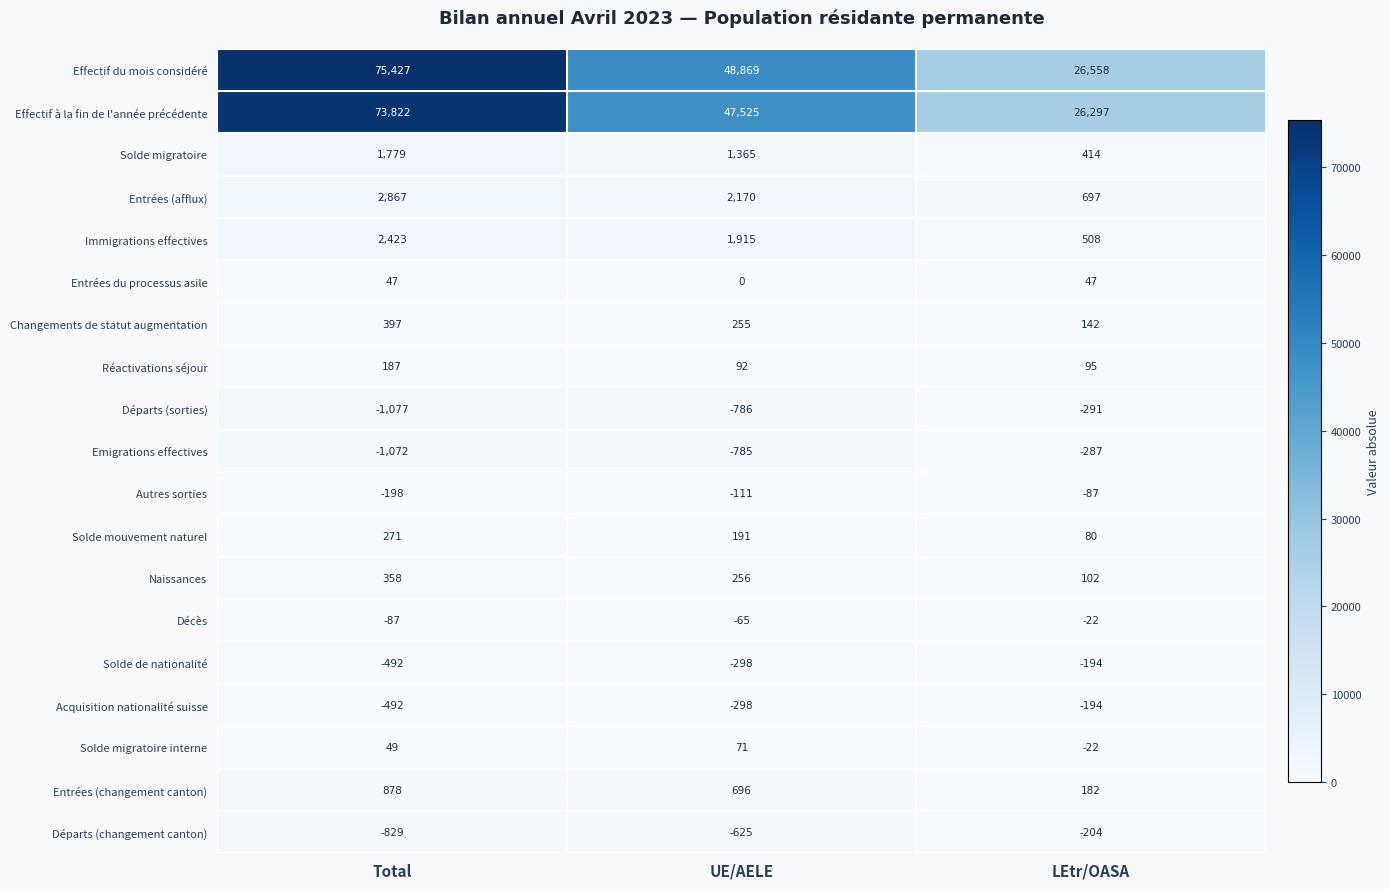

Between Total and LEtr/OASA, which series saw the biggest shift?

Effectif du mois considéré